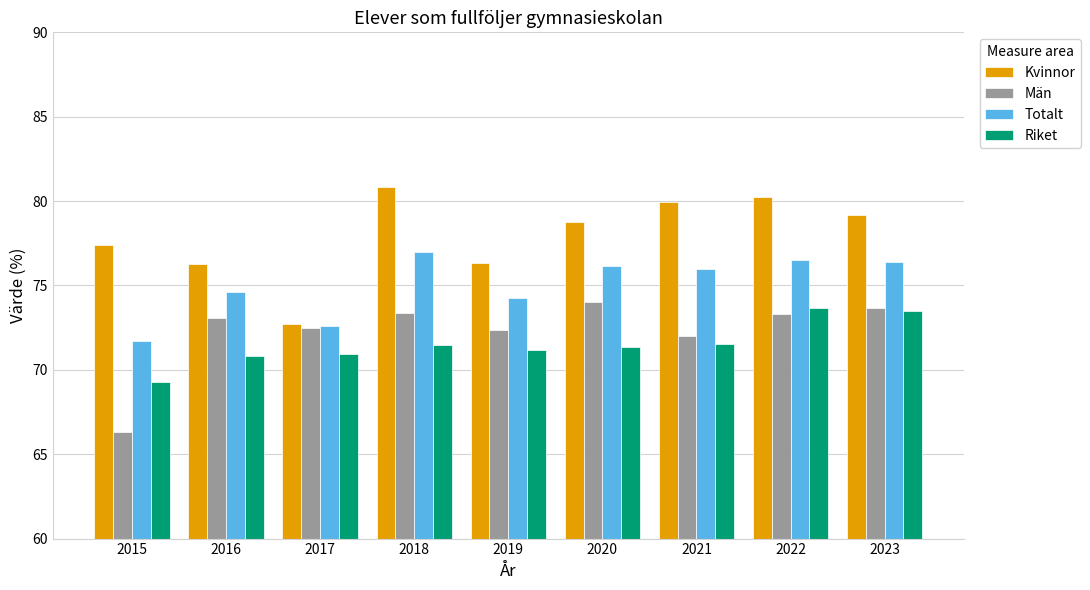

What is the approximate value of Riket at 2018?

71.5